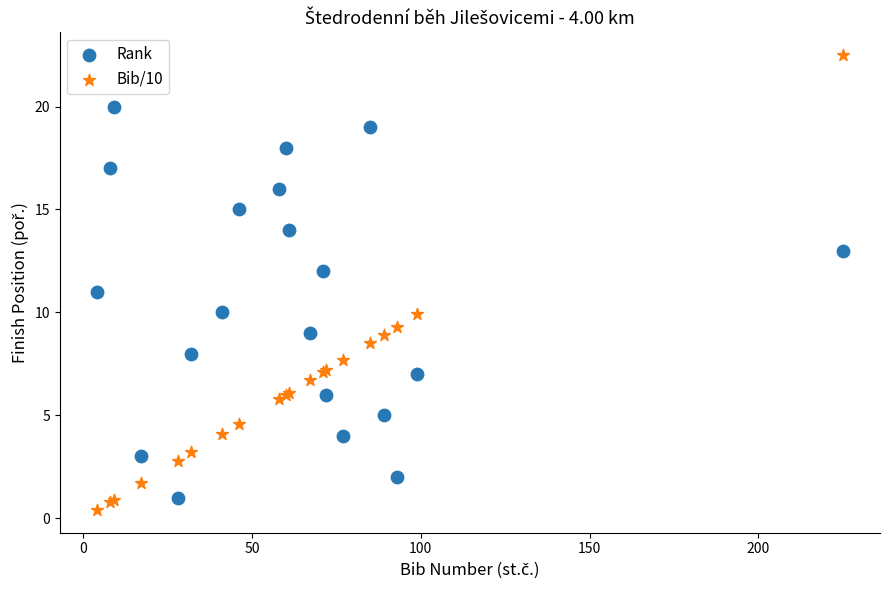

Which series has the largest Y range (max minus min)?

Bib/10